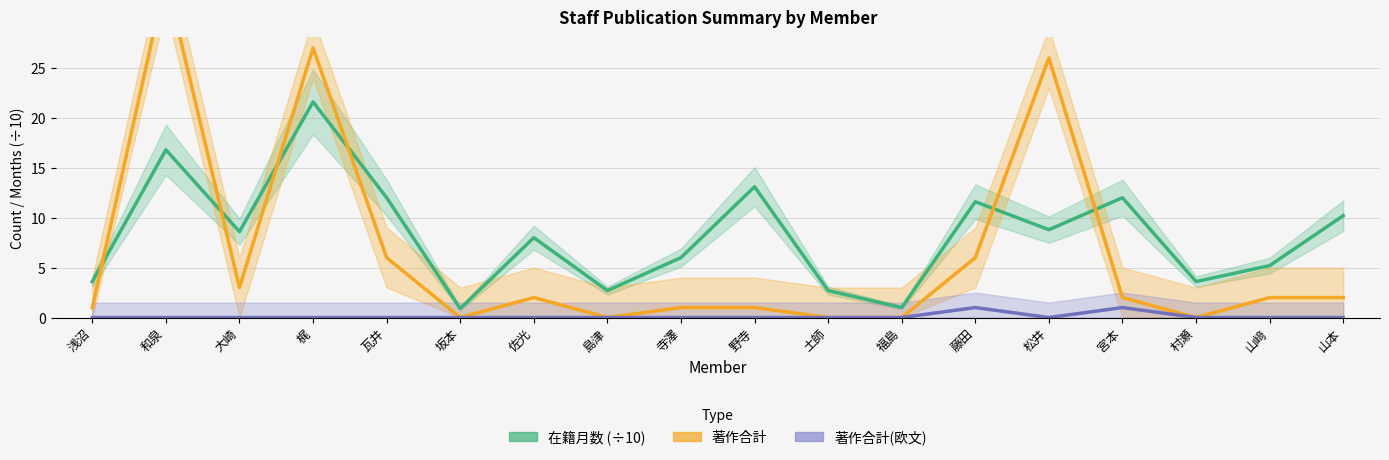

The value of 著作合計 at 村瀬 is 14.1. True or false?

False